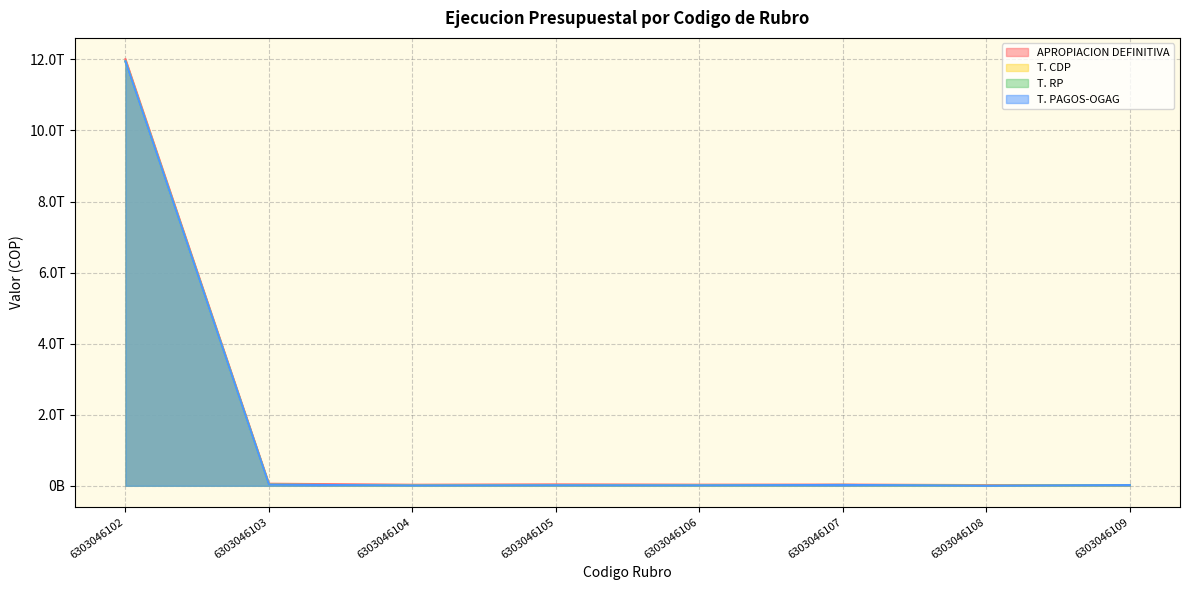

True or false: APROPIACION DEFINITIVA and T. CDP cross at least once.

False